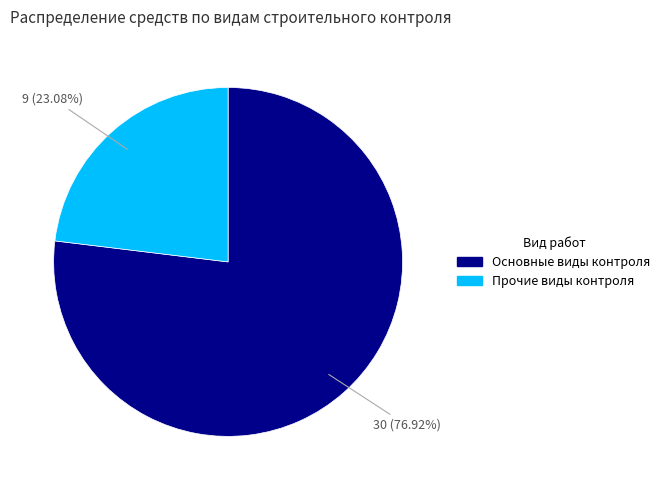

Is there a majority slice in this chart?

Yes